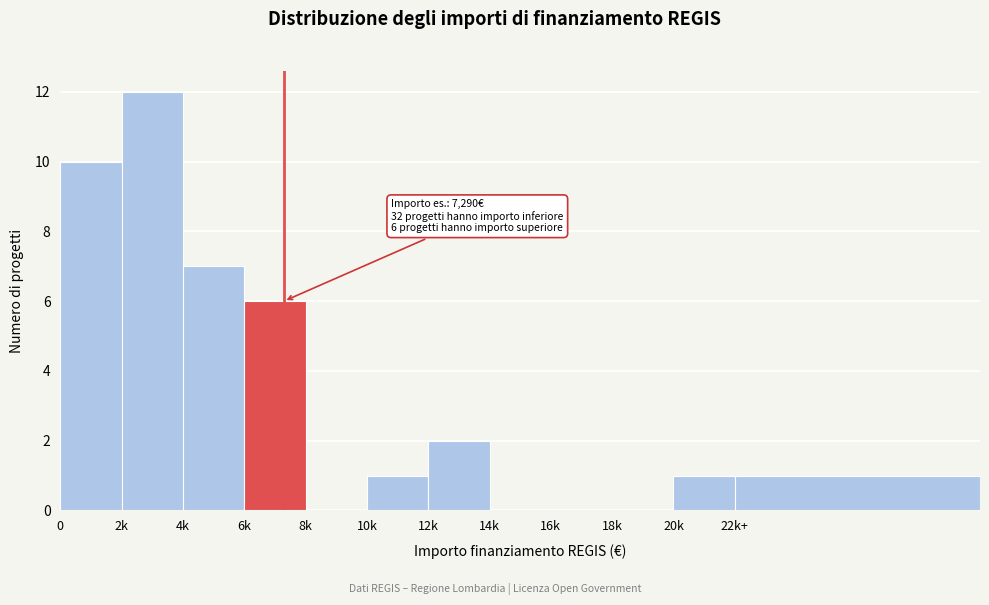

Reading left to right, list all the values displayed in this chart.

0=10	2k=12	4k=7	6k=6	8k=0	10k=1	12k=2	14k=0	16k=0	18k=0	20k=1	22k+=1